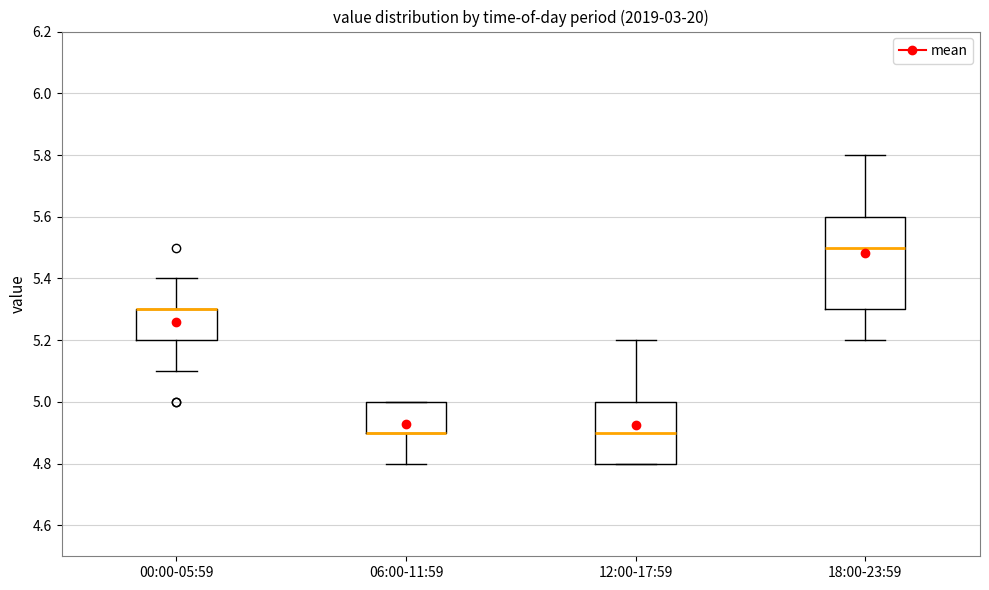

Reading left to right, read every box against the y-axis: the position of its median line, the range the box covers, and the ends of its whiskers. The values are not printed on the chart, so give them approximately, as read against the axis.

00:00-05:59: median 5.3 (drawn on the box's upper edge), box 5.2 to 5.3, whiskers 5.1 to 5.4
06:00-11:59: median 4.9 (drawn on the box's lower edge), box 4.9 to 5.0, whiskers 4.8 to 5.0
12:00-17:59: median 4.9, box 4.8 to 5.0, whiskers 4.8 to 5.2
18:00-23:59: median 5.5, box 5.3 to 5.6, whiskers 5.2 to 5.8